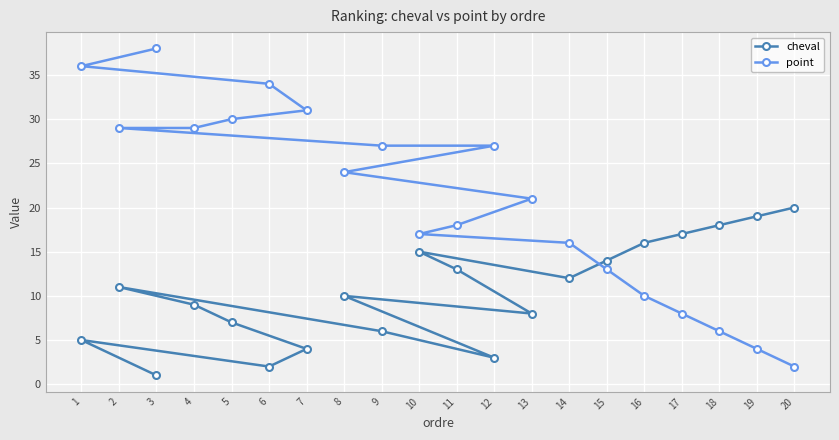

How many values in the point series are below 24?

10